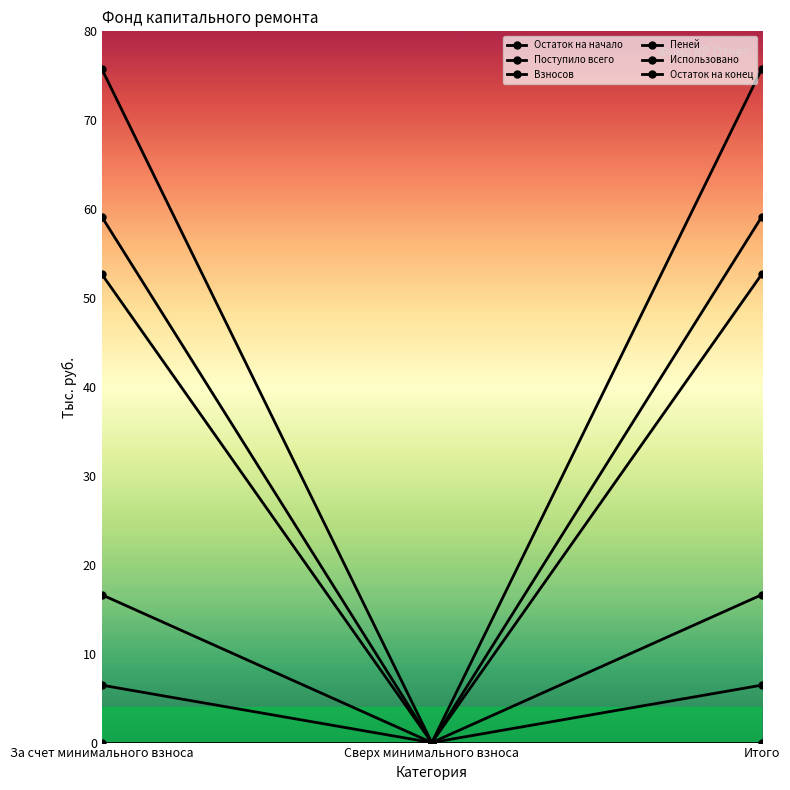

Rank the series at Сверх минимального взноса from highest to lowest value.

Остаток на начало, Поступило всего, Взносов, Пеней, Использовано, Остаток на конец